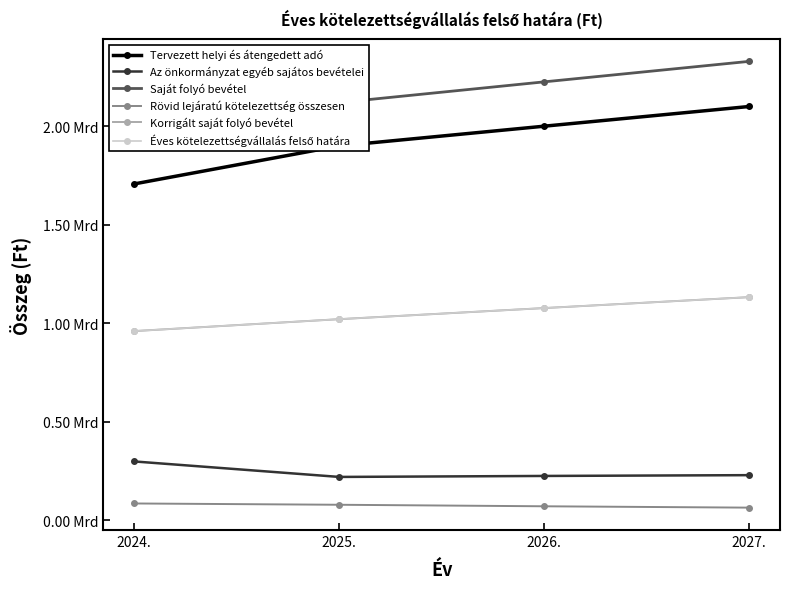

True or false: Az önkormányzat egyéb sajátos bevételei has more than 0 points higher than both neighbors.

False